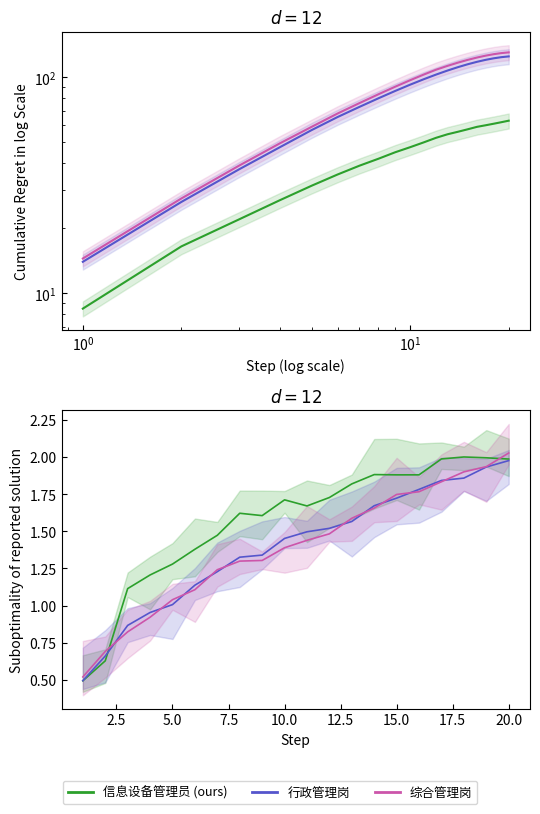

Reading right to left, extract all data points from this chart.

信息设备管理员: 2.0	2.0	2.0	2.0	1.9	1.9	1.9	1.8	1.7	1.7	1.7	1.6	1.6	1.5	1.4	1.3	1.2	1.1	0.6	0.5
行政管理岗: 2.0	1.9	1.9	1.8	1.8	1.7	1.7	1.6	1.5	1.5	1.5	1.3	1.3	1.2	1.1	1.0	1.0	0.9	0.7	0.5
综合管理岗: 2.0	1.9	1.9	1.8	1.8	1.7	1.7	1.6	1.5	1.4	1.4	1.3	1.3	1.2	1.1	1.0	0.9	0.8	0.7	0.5